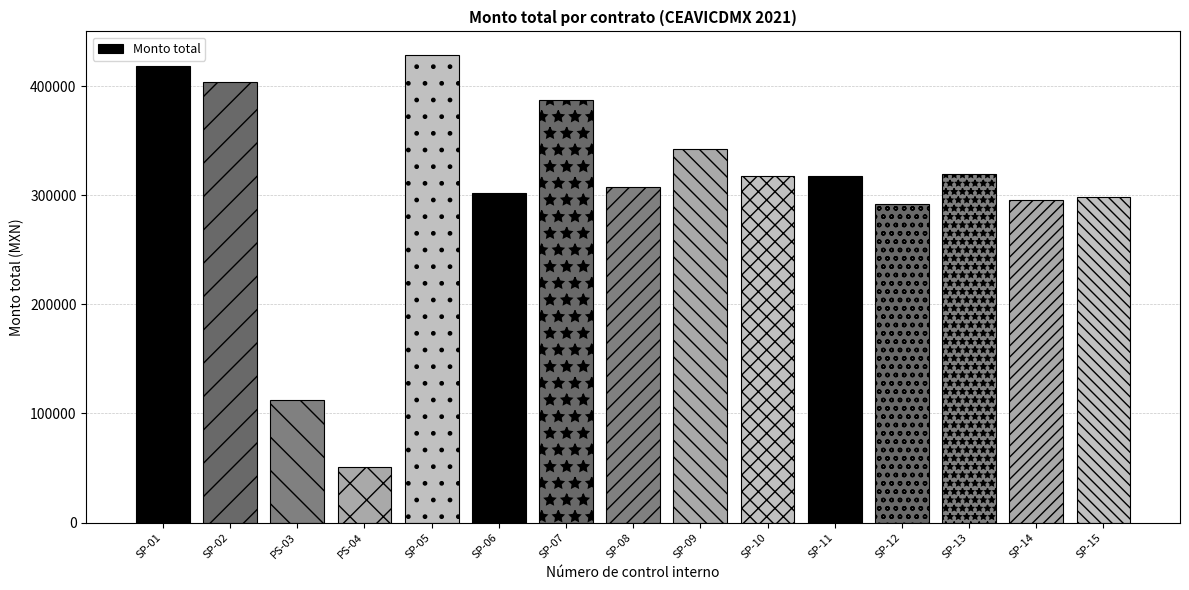

At which category does the chart reach its minimum across all series?

PS-04